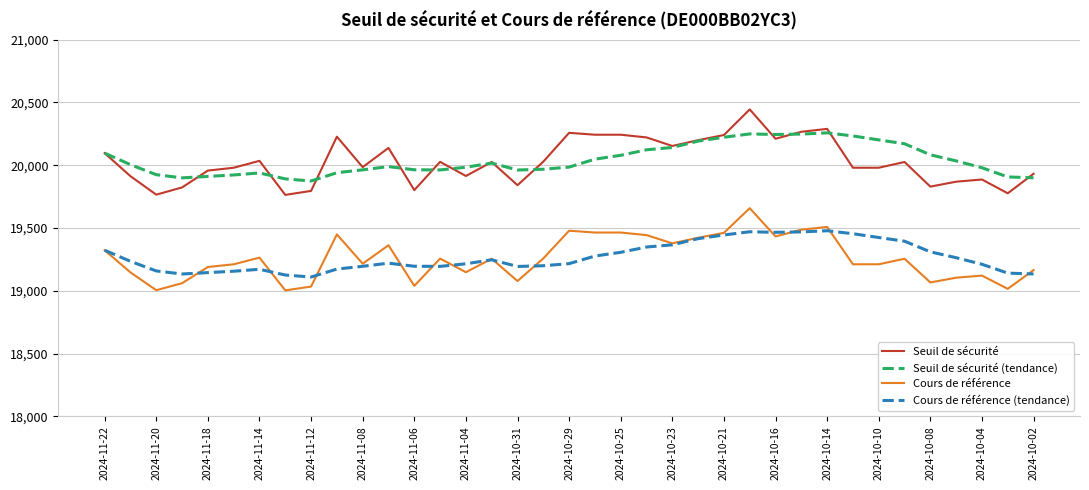

True or false: Seuil de sécurité and Cours de référence (tendance) intersect in this chart.

False